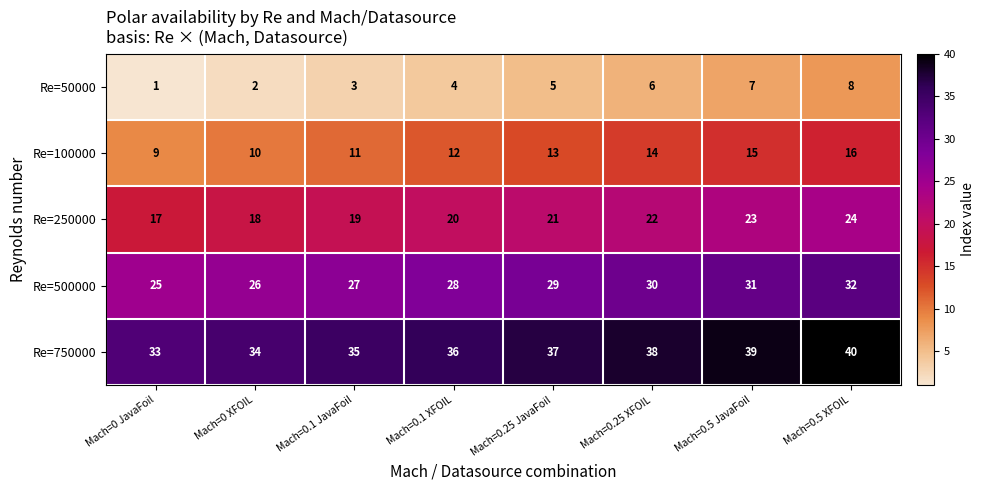

What is the spread (max minus min) of values at Mach=0.5 XFOIL?

32